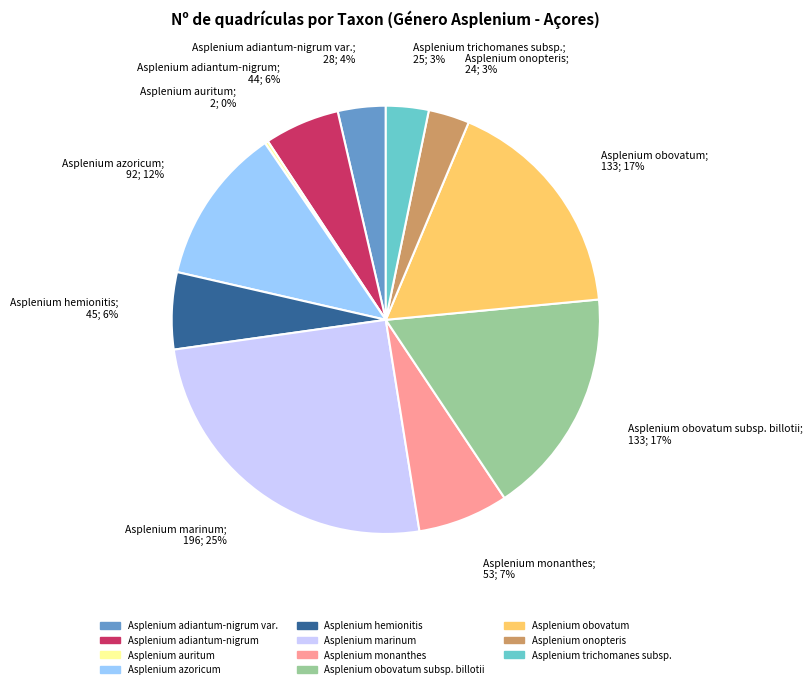

True or false: Asplenium obovatum accounts for 8% of the total.

False